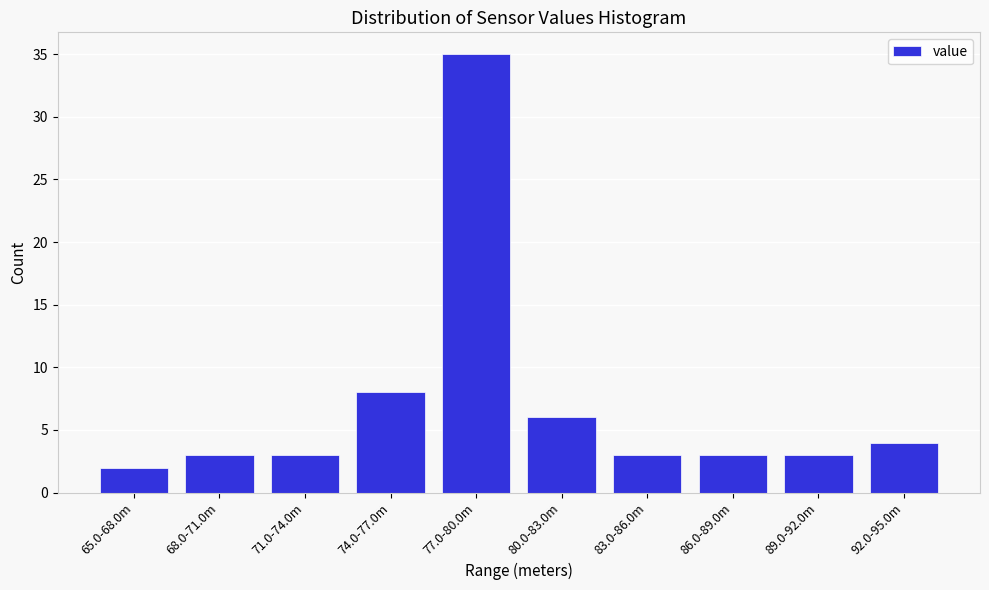

Reading left to right, what are all the values shown in this chart?

65.0-68.0m=2	68.0-71.0m=3	71.0-74.0m=3	74.0-77.0m=8	77.0-80.0m=35	80.0-83.0m=6	83.0-86.0m=3	86.0-89.0m=3	89.0-92.0m=3	92.0-95.0m=4